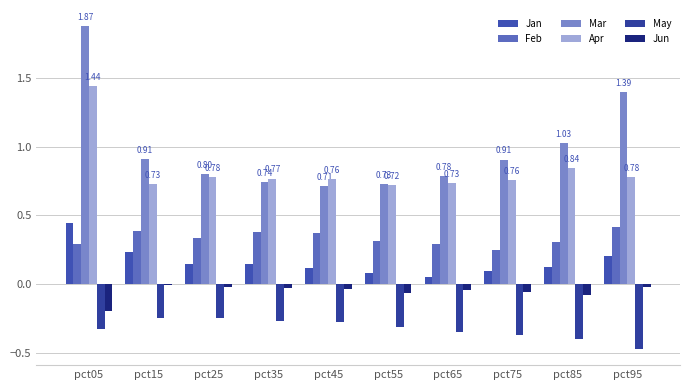

Which series has the largest range (max minus min)?

Mar